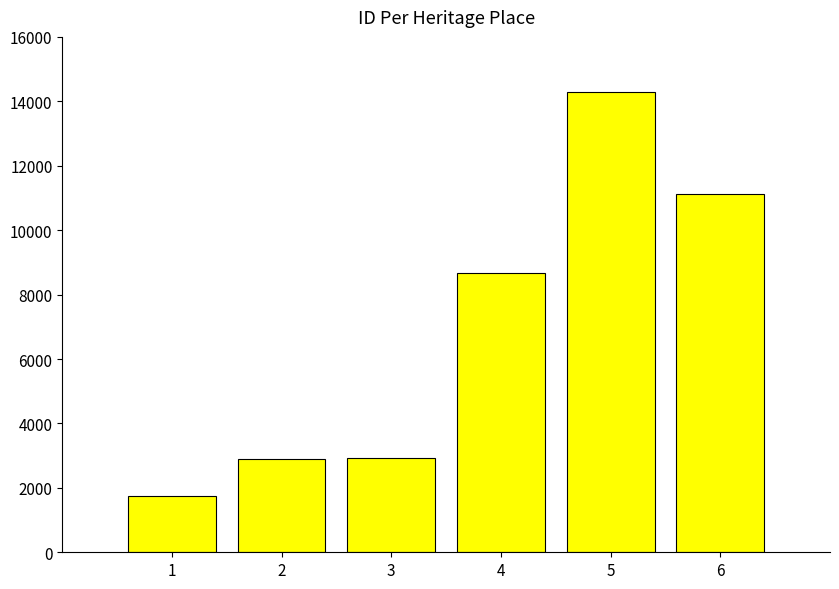

What is the difference between the second highest and minimum values?

9365